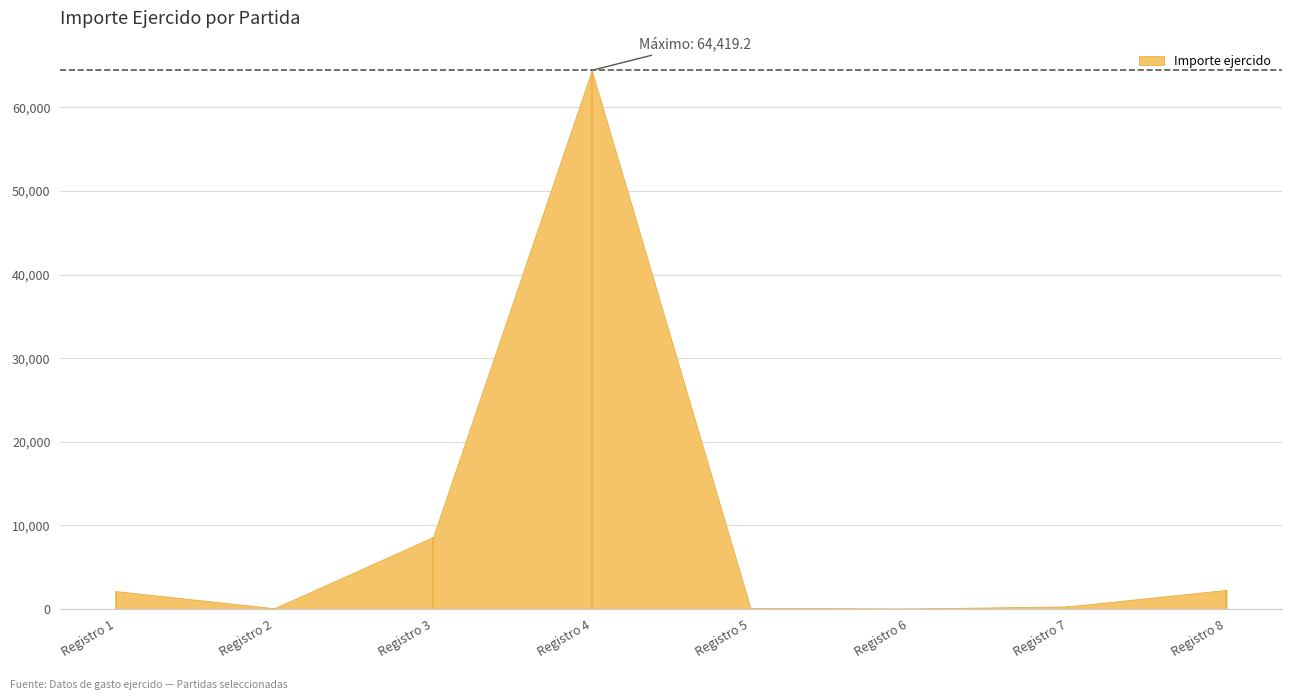

Reading left to right, list all the values displayed in this chart.

1=2146.8	2=99.5	3=8620.4	4=64419.2	5=131.0	6=65.5	7=313.0	8=2288.8